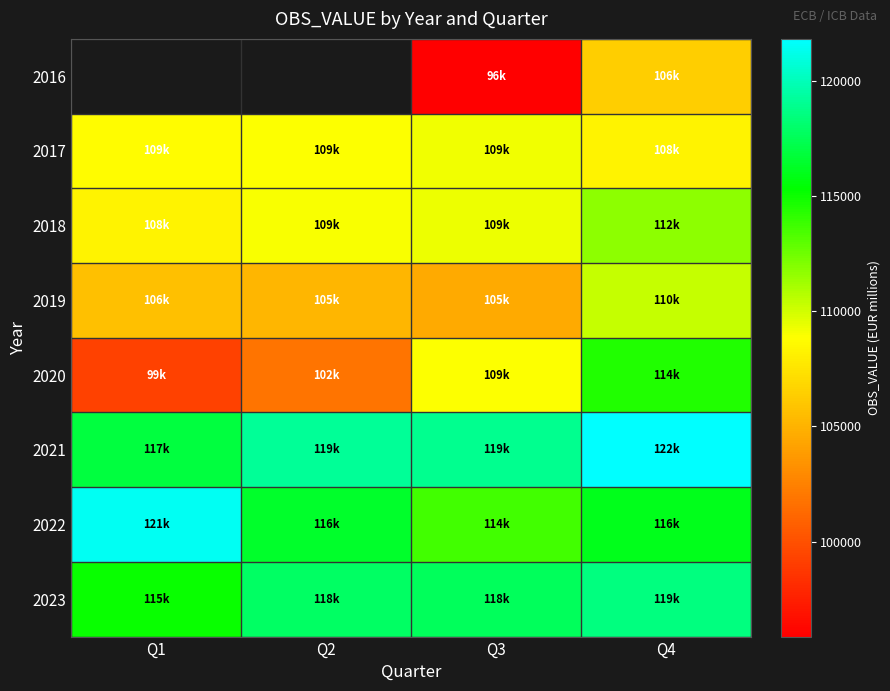

What is the difference between the highest and lowest values at Q3?

23032.6